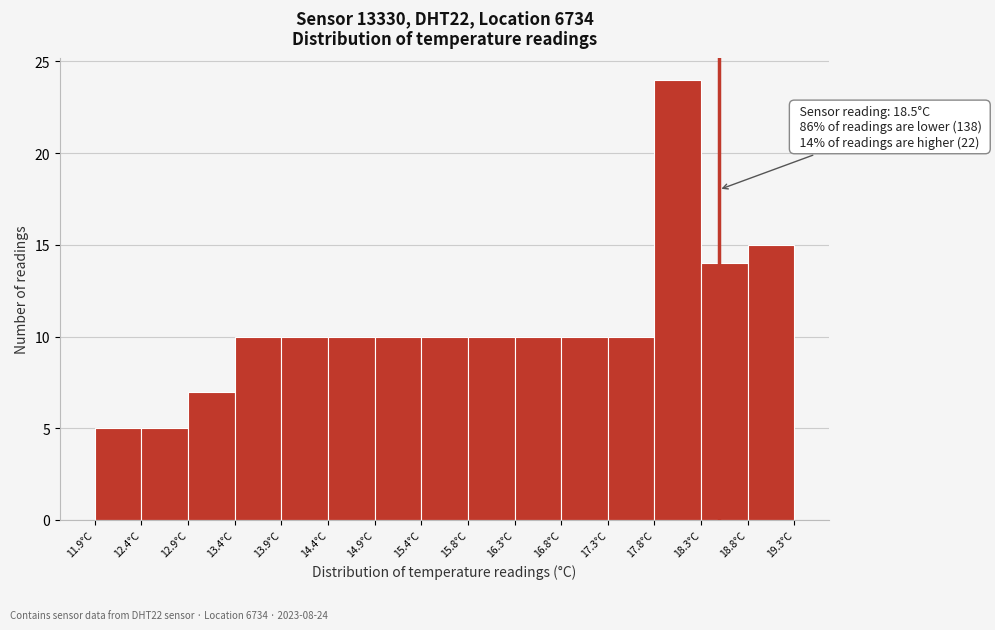

Over which range of the x-axis is the bar tallest?

17.80 to 18.30